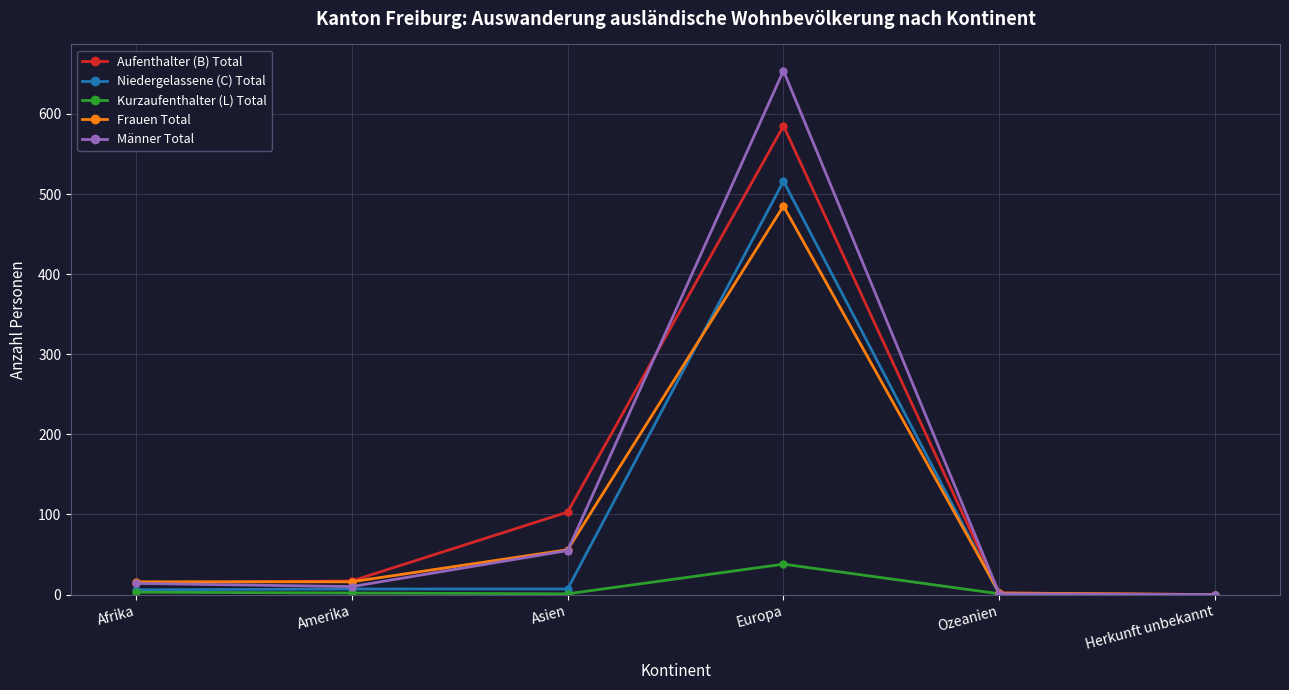

The Frauen Total series shows 19 at Asien. True or false?

False